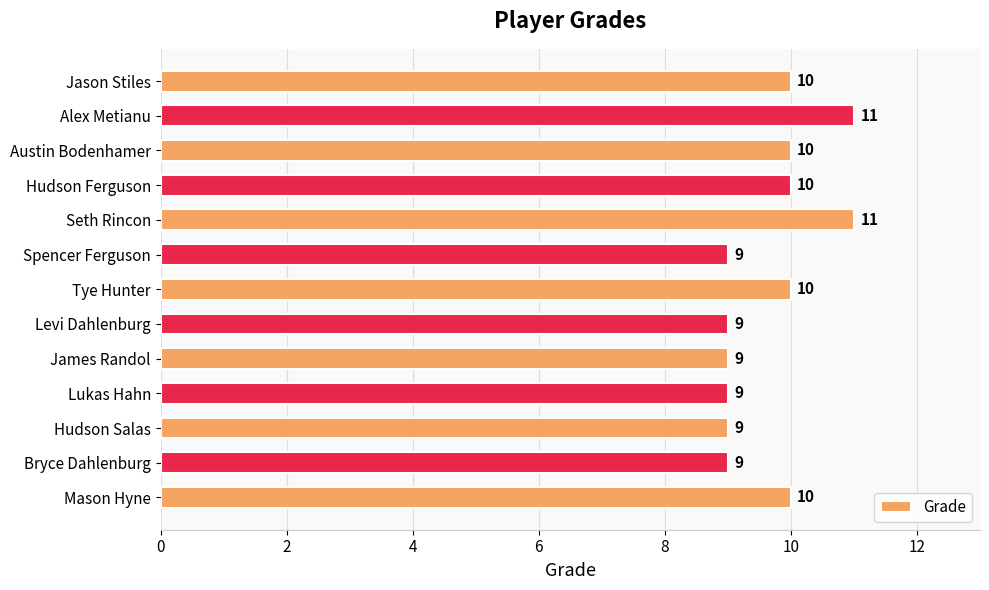

What is the smallest value displayed?

9